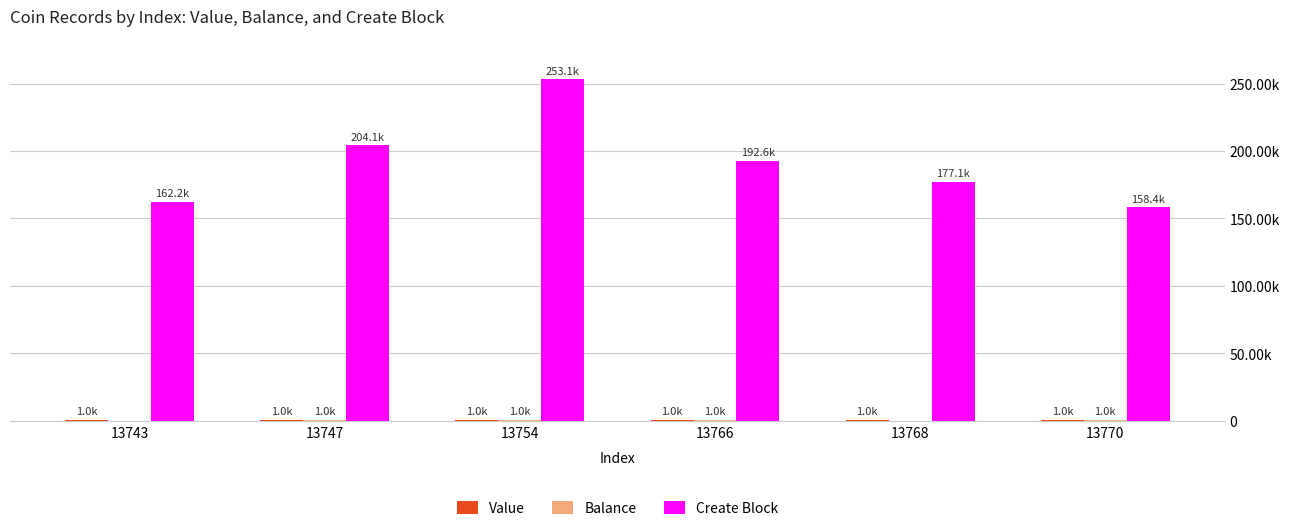

At 13754, list the series in order from smallest to largest.

Value, Balance, Create Block